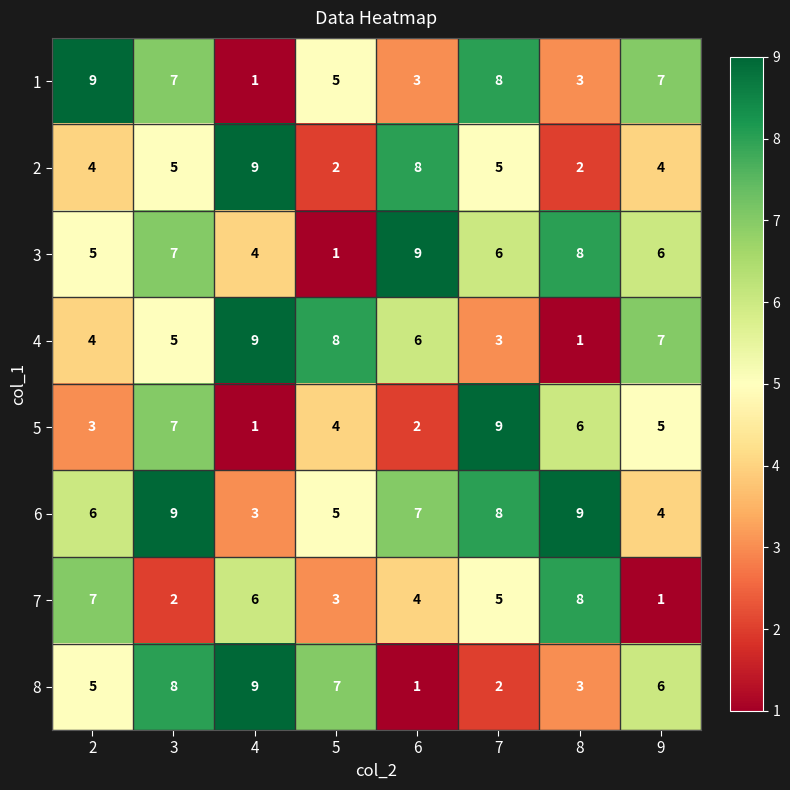

What is the sum of the 6 values at 6 and 9?

11